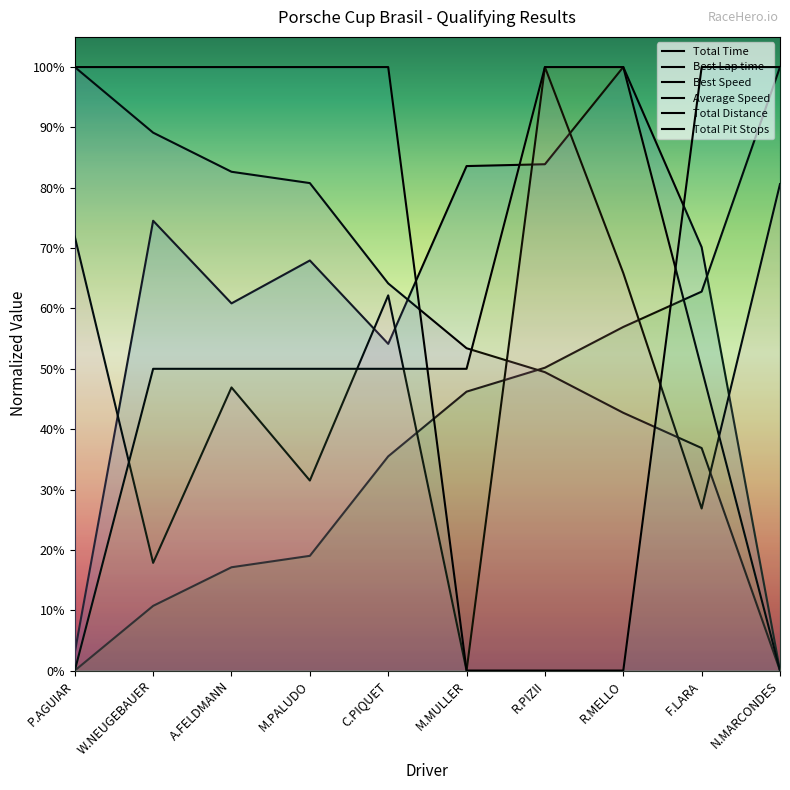

List the labels in order of Total Distance value, largest first.

R.PIZII, R.MELLO, W.NEUGEBAUER, A.FELDMANN, M.PALUDO, C.PIQUET, M.MULLER, F.LARA, P.AGUIAR, N.MARCONDES